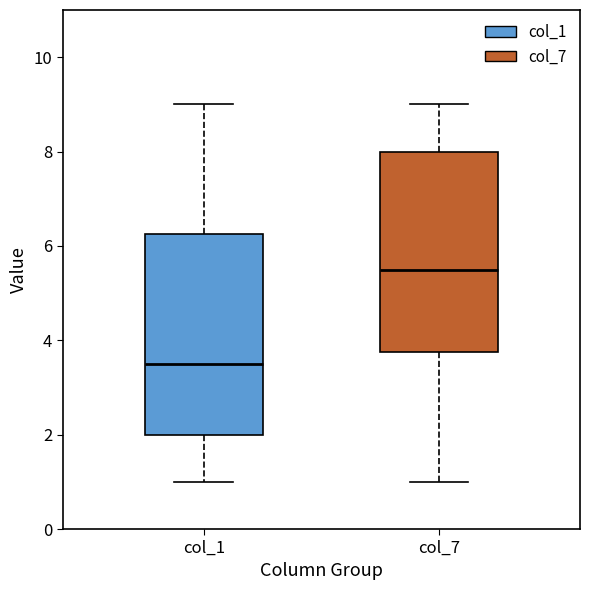

Which box has the lowest median line?

col_1